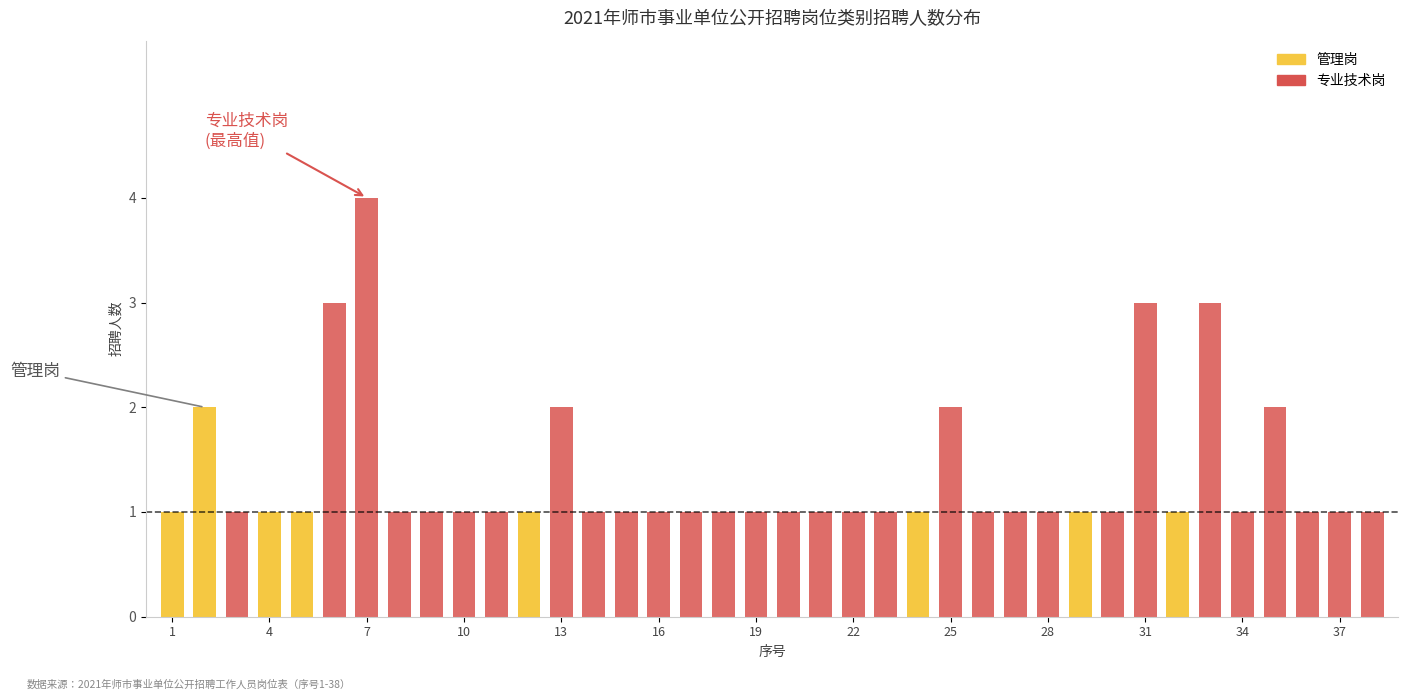

At how many categories does at least one series exceed 0?

38